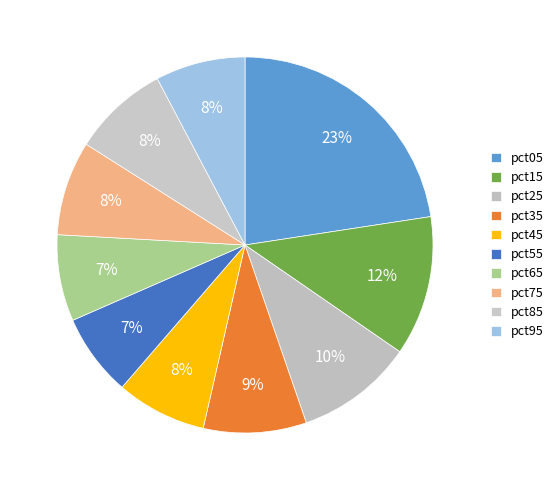

What is the ratio of the value at pct55 to the value at pct45?

0.9